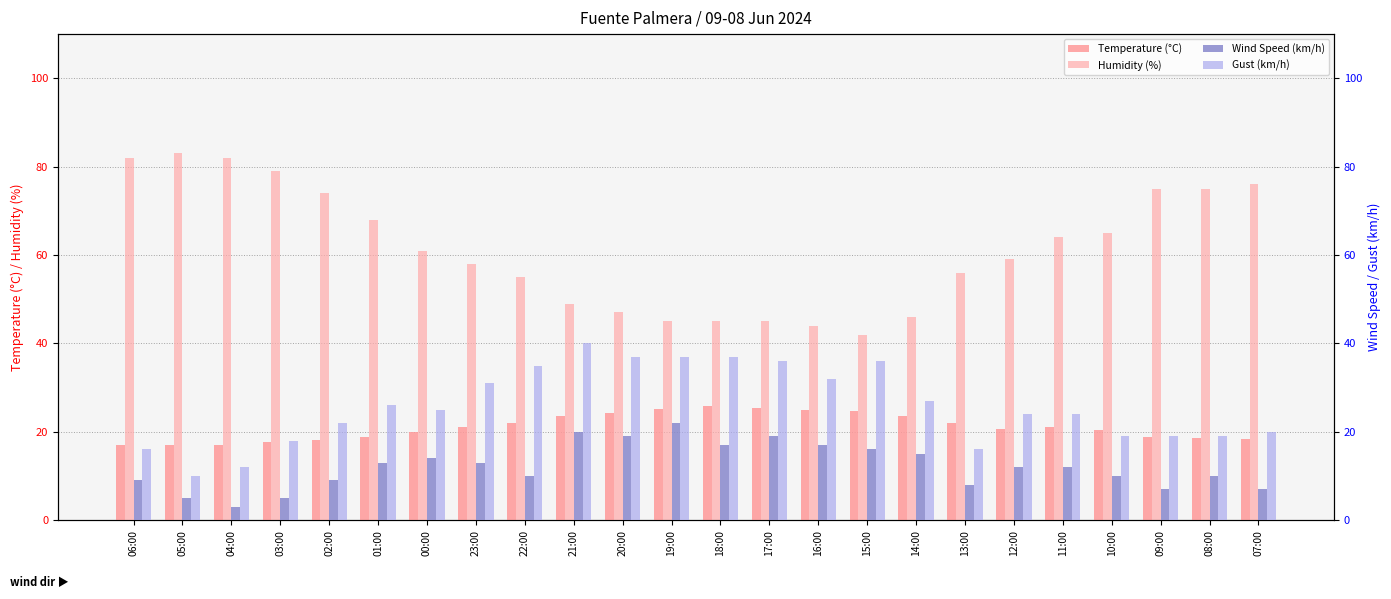

At which label is Temperature (°C) closest to 21?

23:00